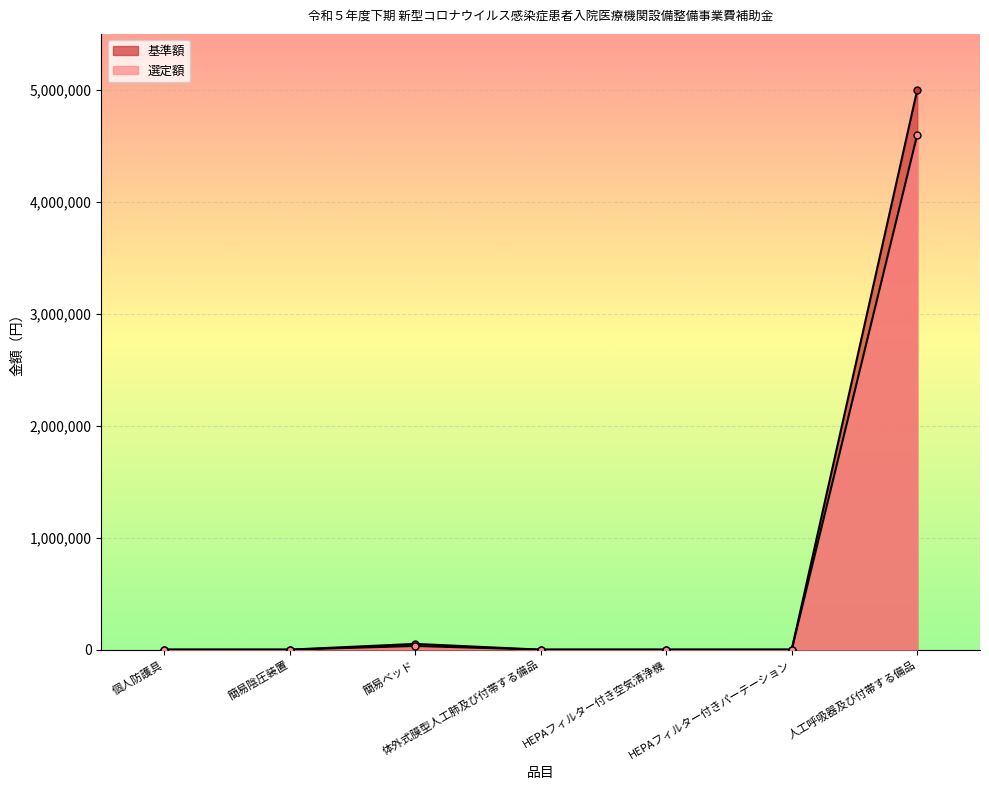

Reading left to right, transcribe all the data shown in this chart.

基準額: 個人防護具=0	簡易陰圧装置=0	簡易ベッド=51400	体外式膜型人工肺及び付帯する備品=0	HEPAフィルター付き空気清浄機=0	HEPAフィルター付きパーテーション=0	人工呼吸器及び付帯する備品=5000000
選定額: 個人防護具=0	簡易陰圧装置=0	簡易ベッド=33000	体外式膜型人工肺及び付帯する備品=0	HEPAフィルター付き空気清浄機=0	HEPAフィルター付きパーテーション=0	人工呼吸器及び付帯する備品=4600000